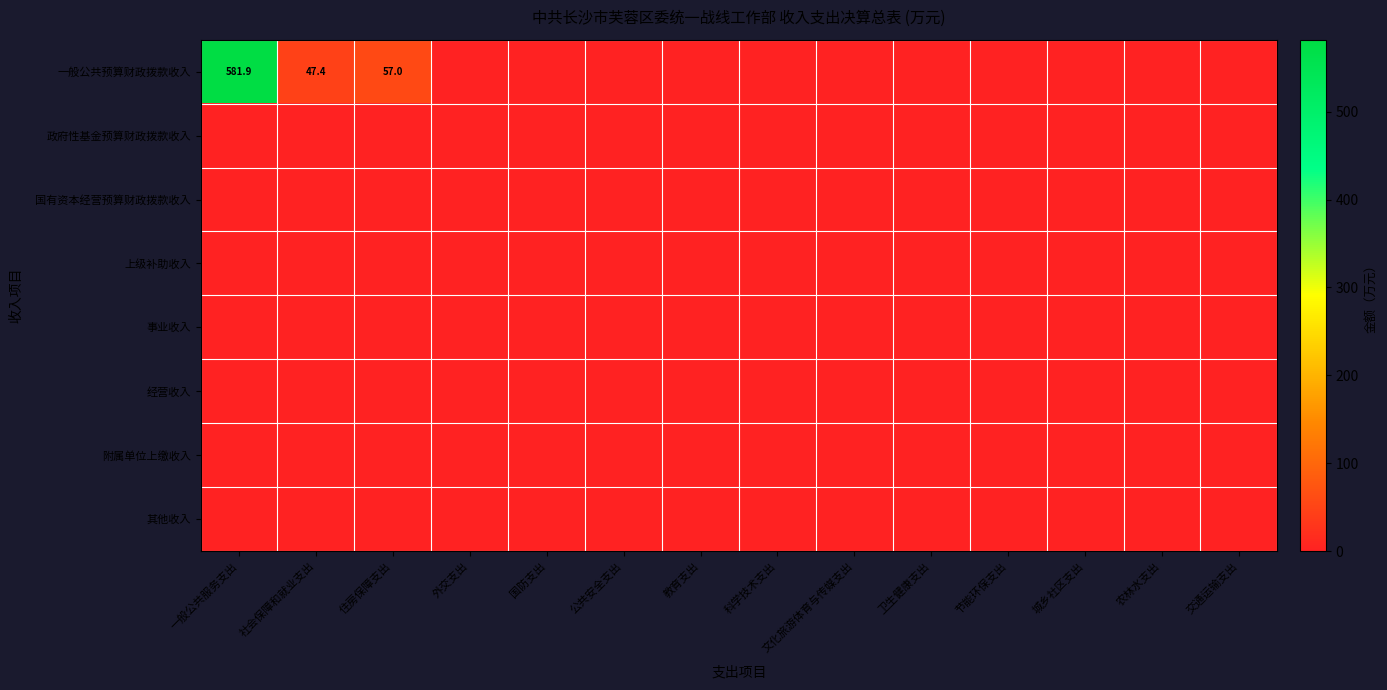

Which series has the largest range (max minus min)?

一般公共预算财政拨款收入